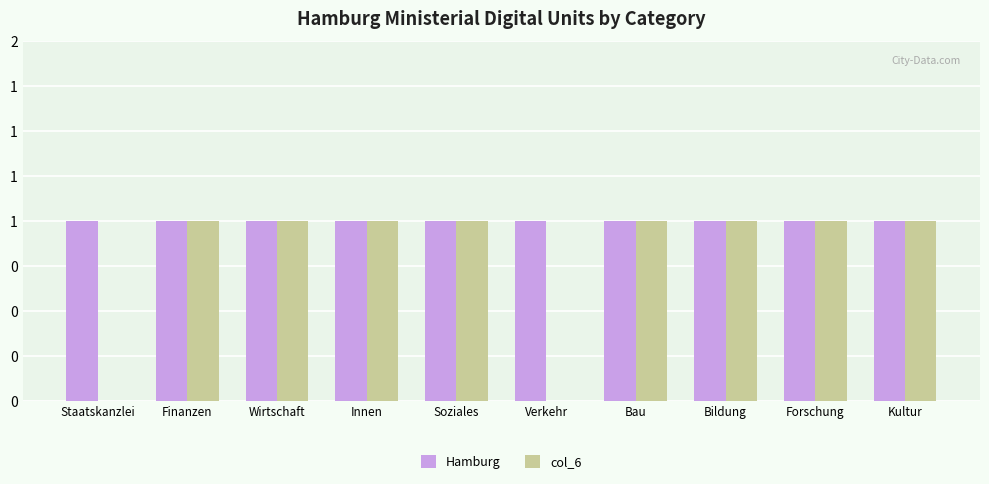

Read the col_6 value at Bildung.

1